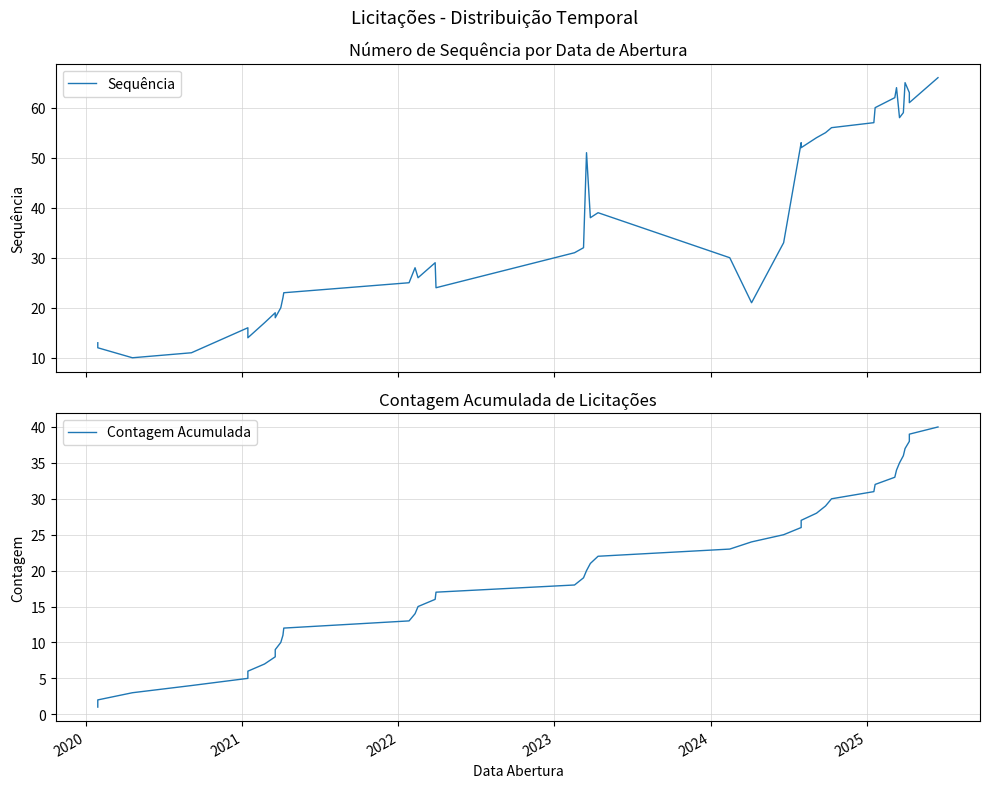

What is the sum of all Contagem Acumulada values?

820